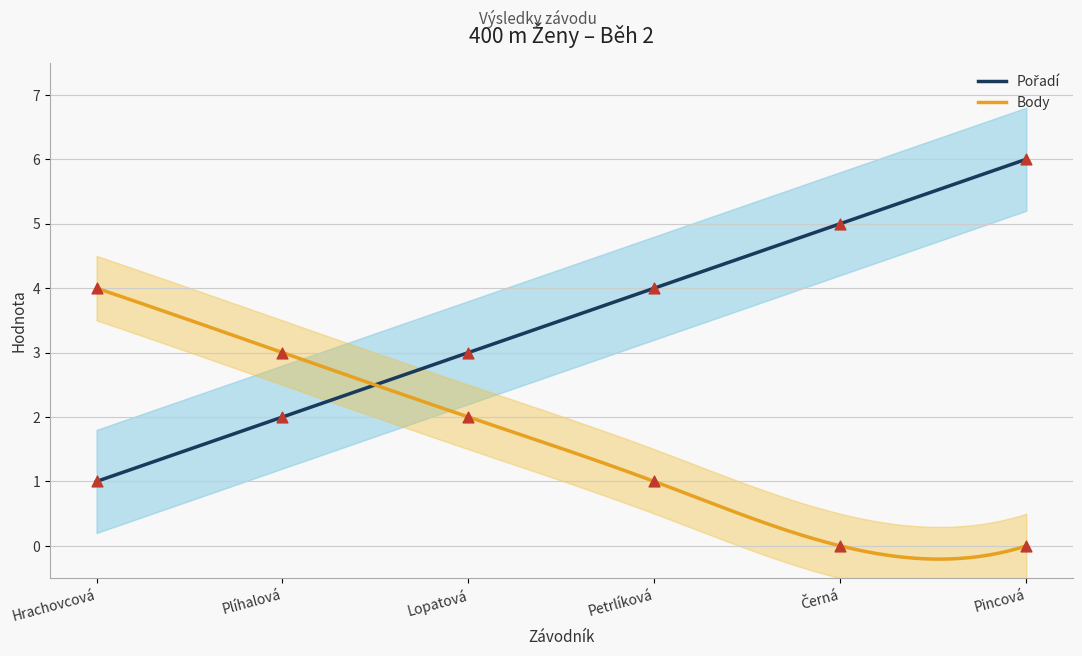

Which series reaches the maximum Y coordinate?

Pořadí